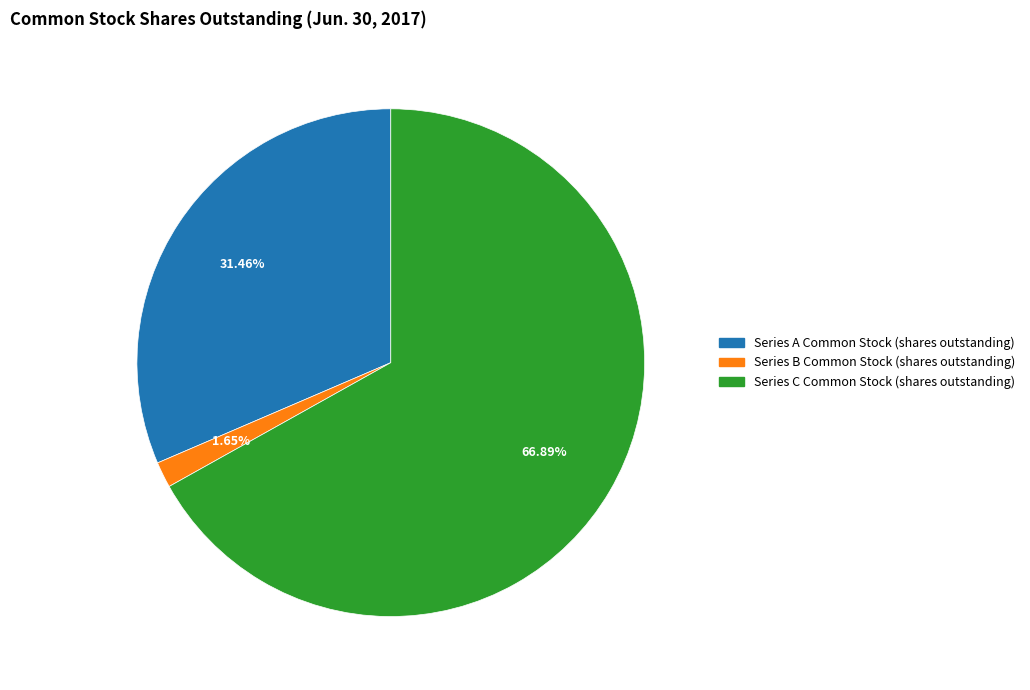

Does Series A Common Stock (shares outstanding) represent more than half of the total?

No